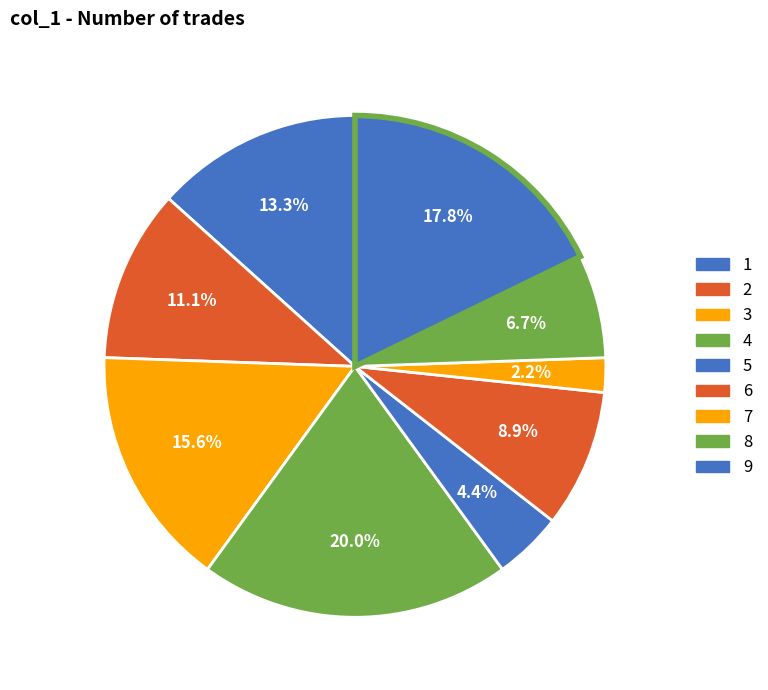

Which category has the smallest portion of the pie?

7